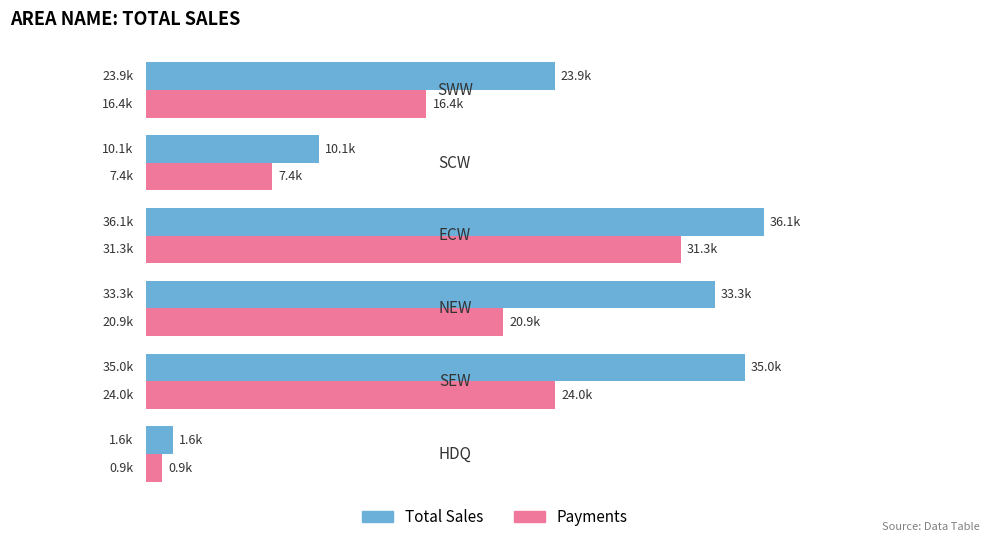

What are all the series names shown in the legend?

Total Sales, Payments